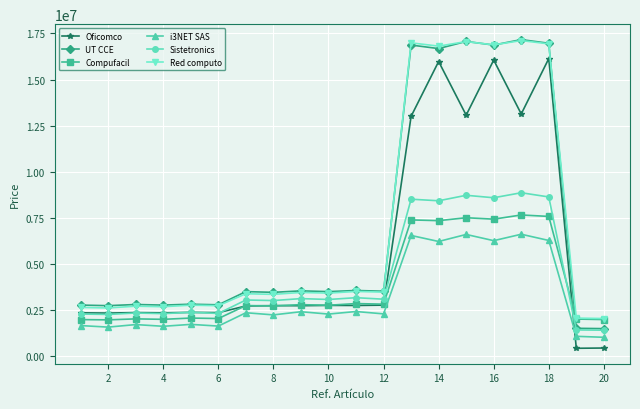

What is the value of the i3NET SAS point at the 12th from the left?

2272839.9